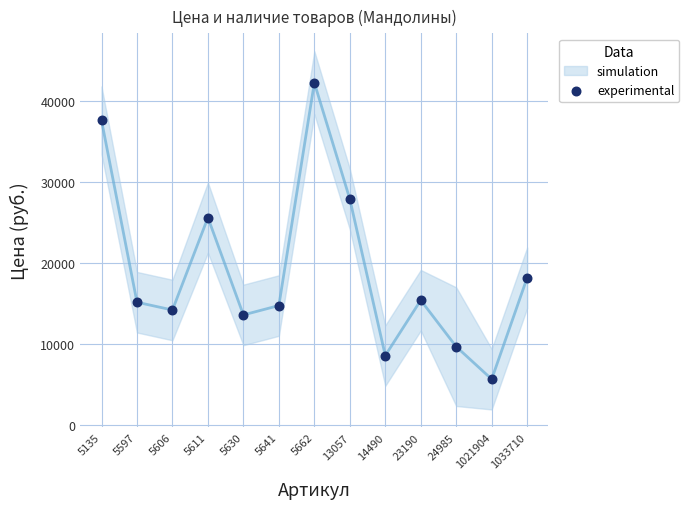

What Y value in the scatter plot is closest to 23968?

25618